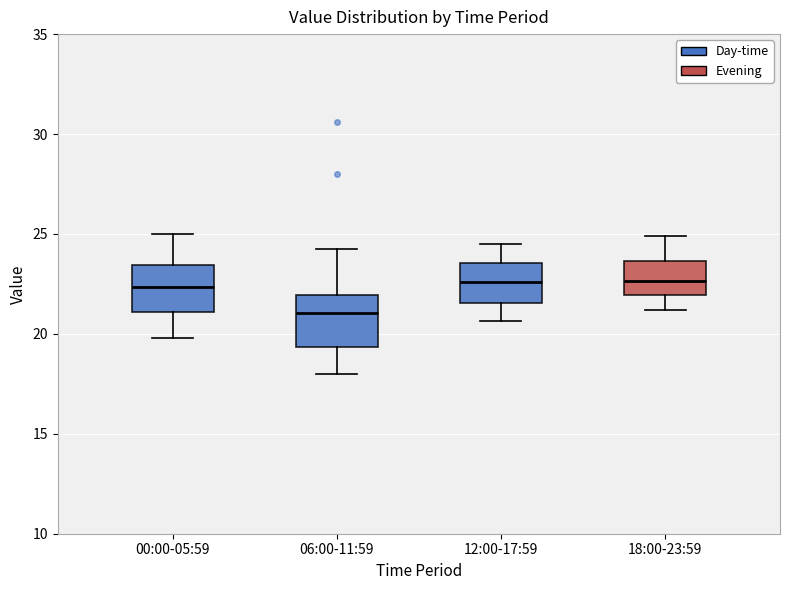

Reading left to right, read every box against the y-axis: the position of its median line, the range the box covers, and the ends of its whiskers. The values are not printed on the chart, so give them approximately, as read against the axis.

00:00-05:59: median 22.5, box 21.0 to 23.5, whiskers 20.0 to 25.0
06:00-11:59: median 21.0, box 19.5 to 22.0, whiskers 18.0 to 24.0
12:00-17:59: median 22.5, box 21.5 to 23.5, whiskers 20.5 to 24.5
18:00-23:59: median 22.5, box 22.0 to 23.5, whiskers 21.0 to 25.0